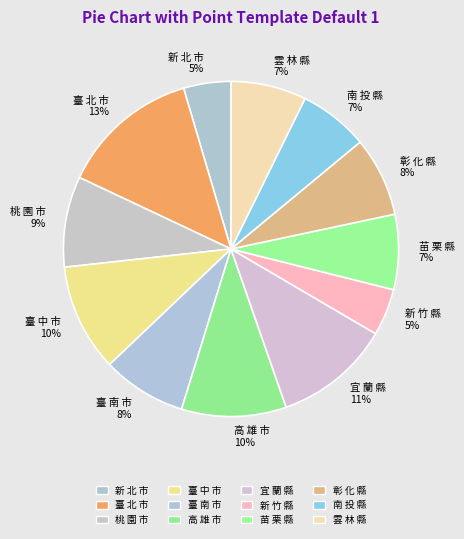

Is the sum of 苗 栗 縣 and 高 雄 市 greater than half?

No